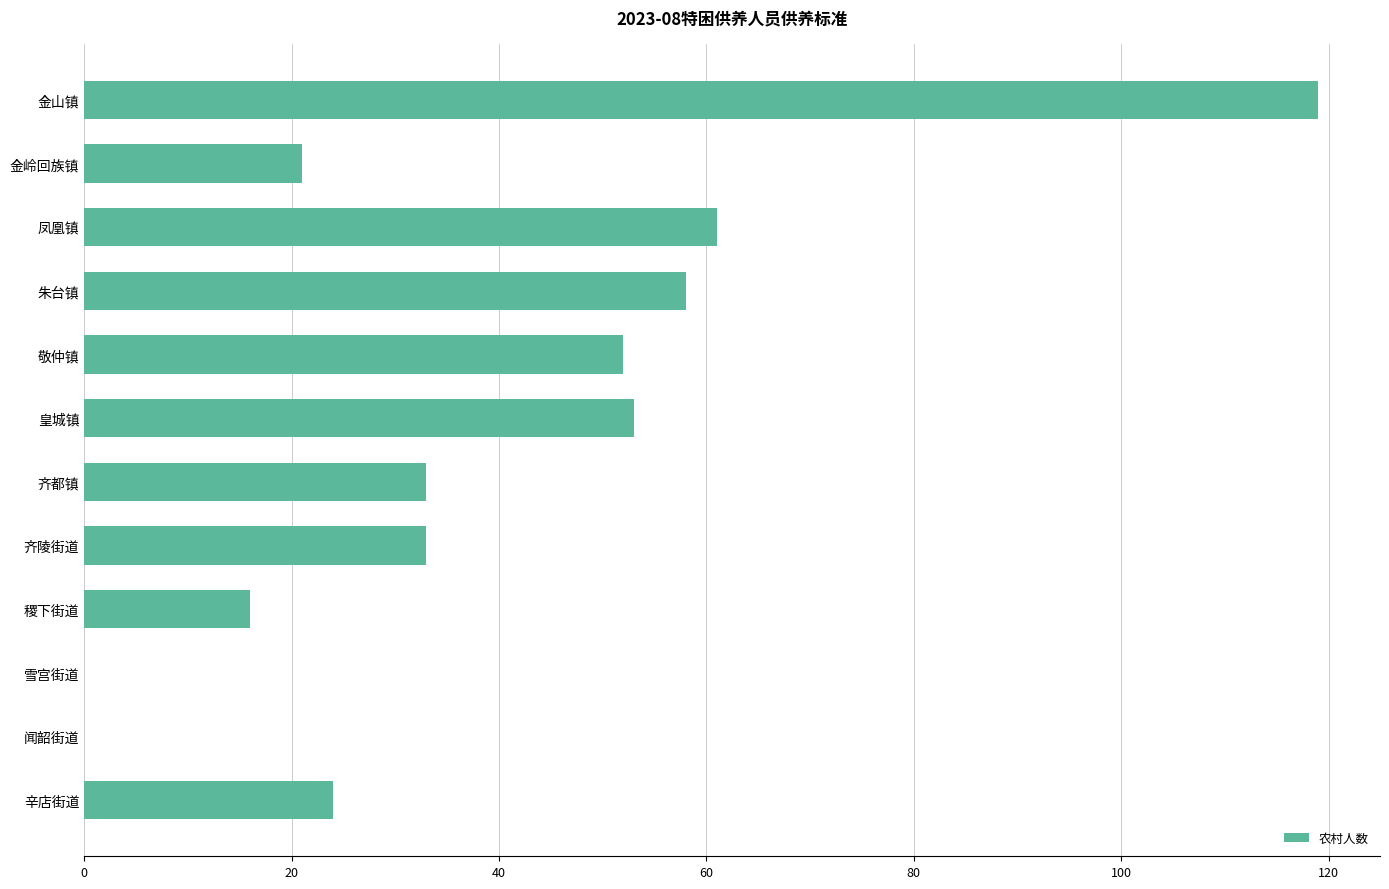

At which category does the chart reach its peak across all series?

金山镇